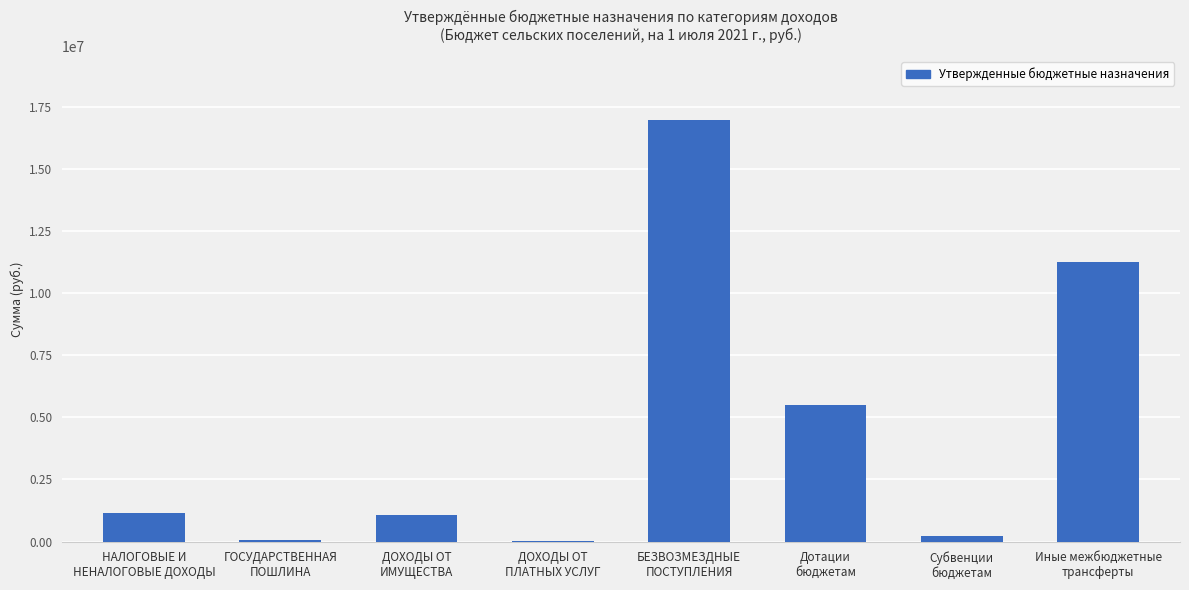

Are the bars grouped side by side (vs. stacked)?

No